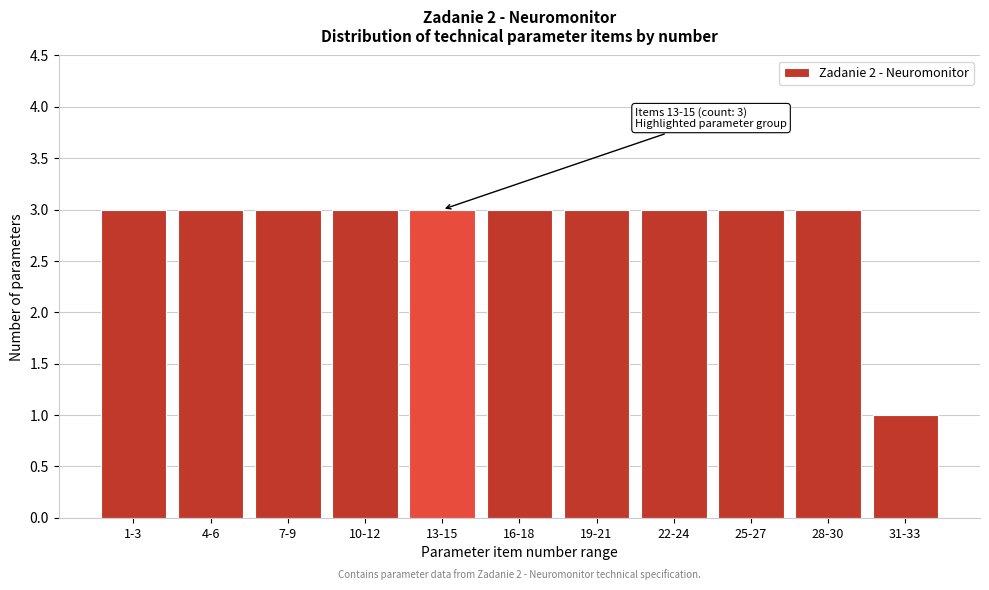

Reading left to right, transcribe all the data shown in this chart.

3	3	3	3	3	3	3	3	3	3	1